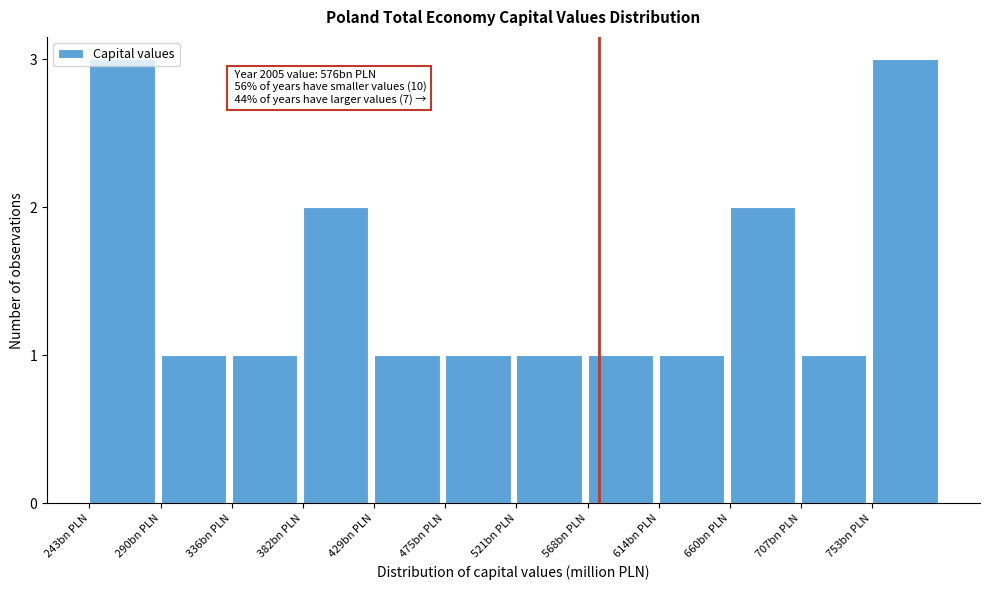

What is the label of the 8th bar from the right?

429bn PLN